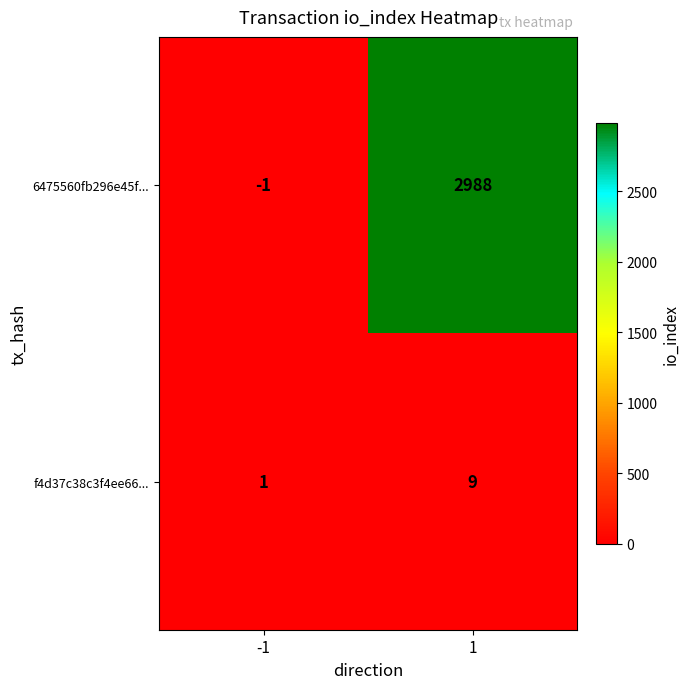

Which series has the widest spread of values?

6475560fb296e45f...